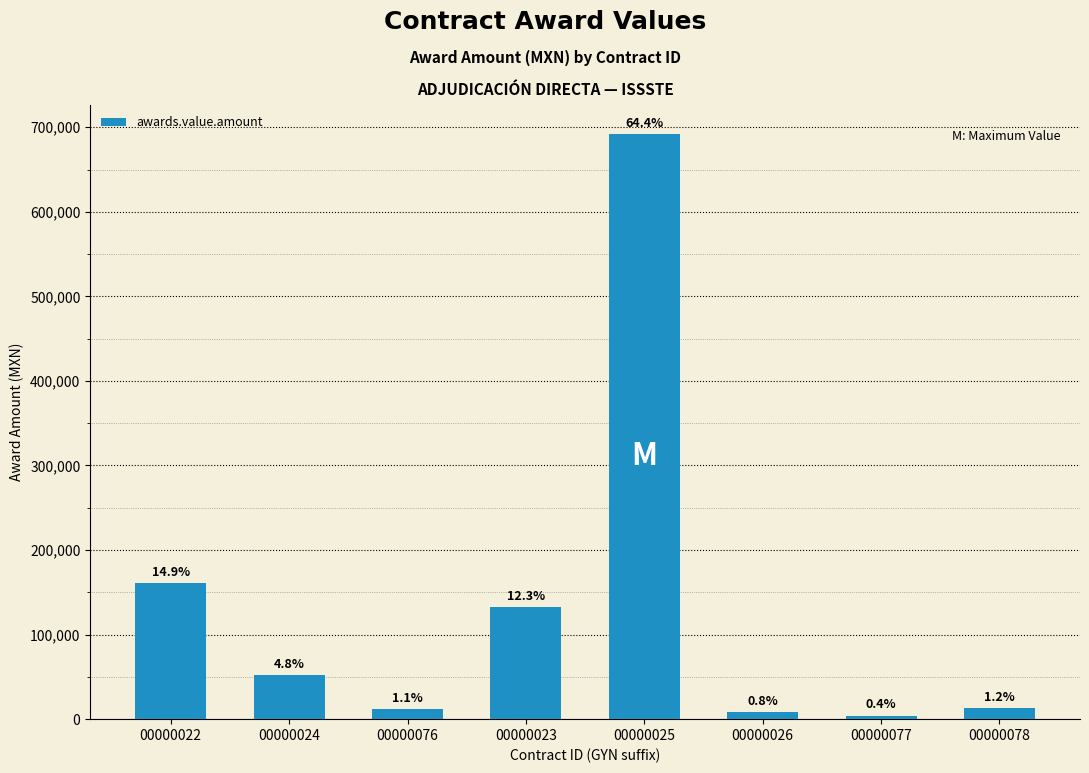

Is it true that the value at 00000024 is 52006.3?

True